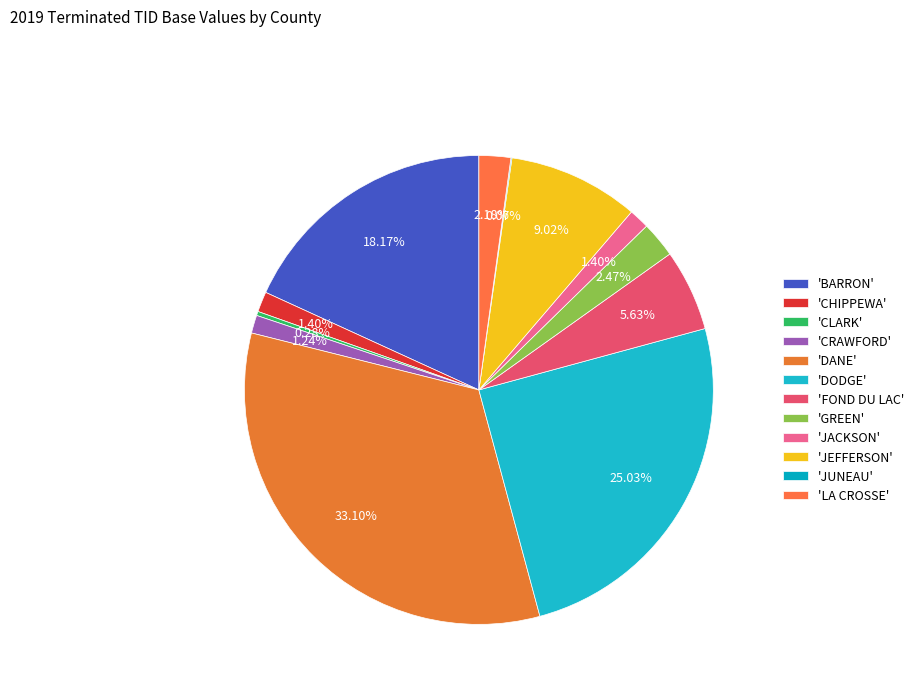

How many segments does this pie chart have?

12